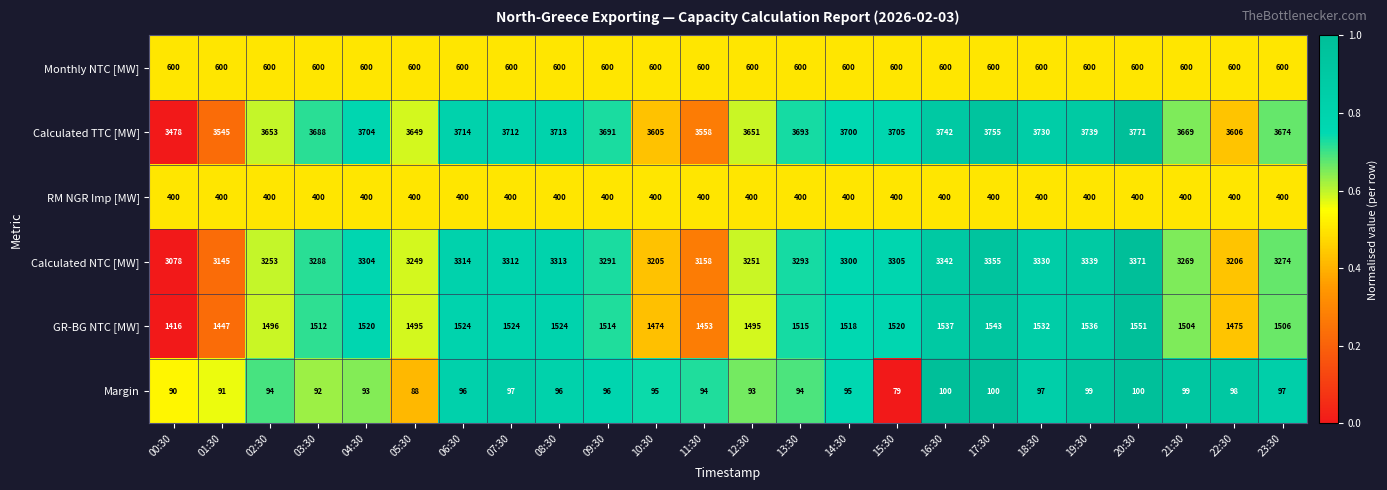

What is the difference between the highest and lowest values at 07:30?

3615